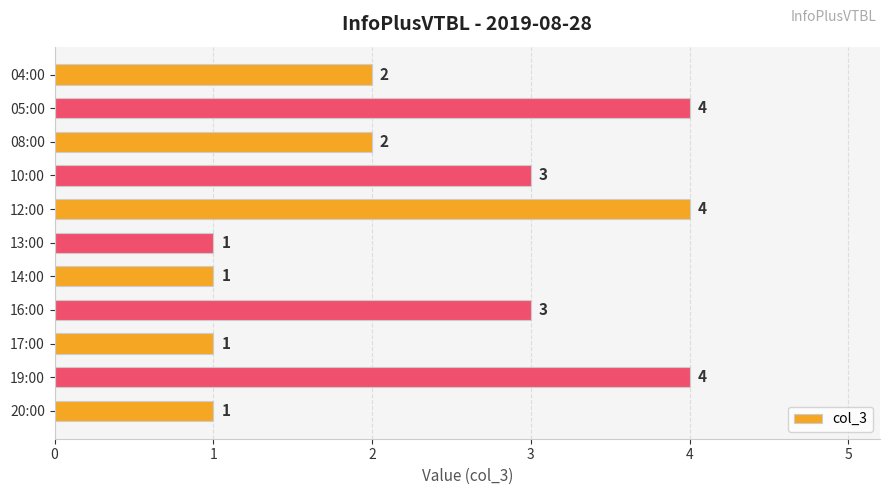

How many distinct data groups are displayed?

1